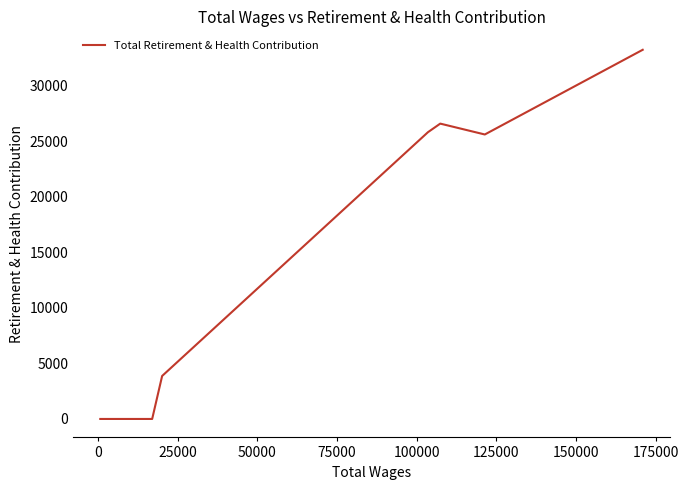

Count the number of data series in this chart.

1